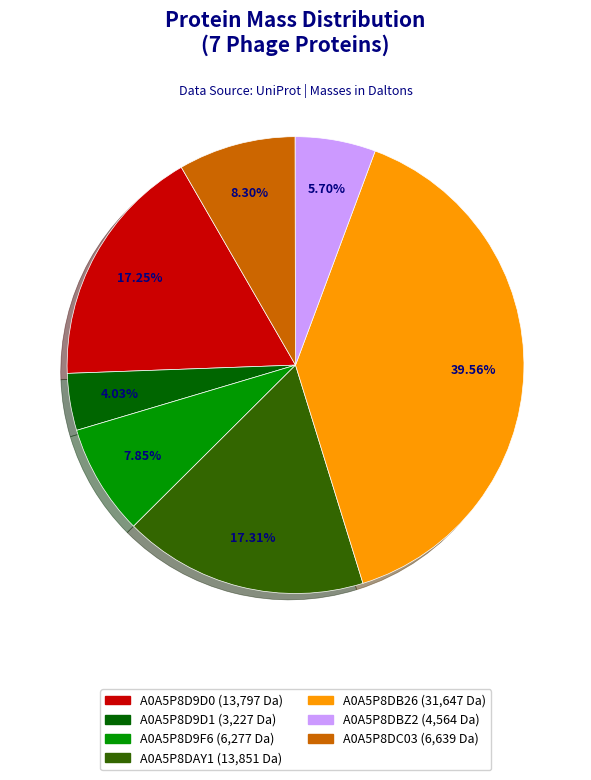

To the nearest percent, what percentage of the pie is A0A5P8D9D0?

17%